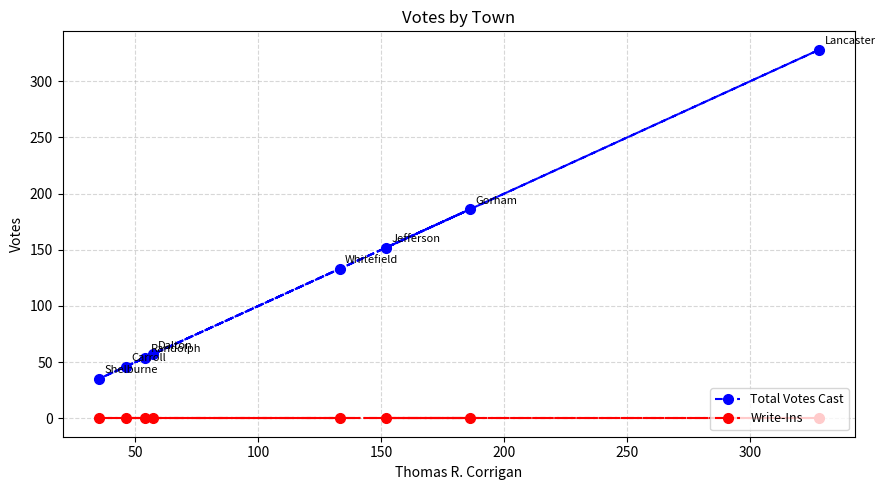

True or false: Write-Ins and Total Votes Cast cross at least once.

False